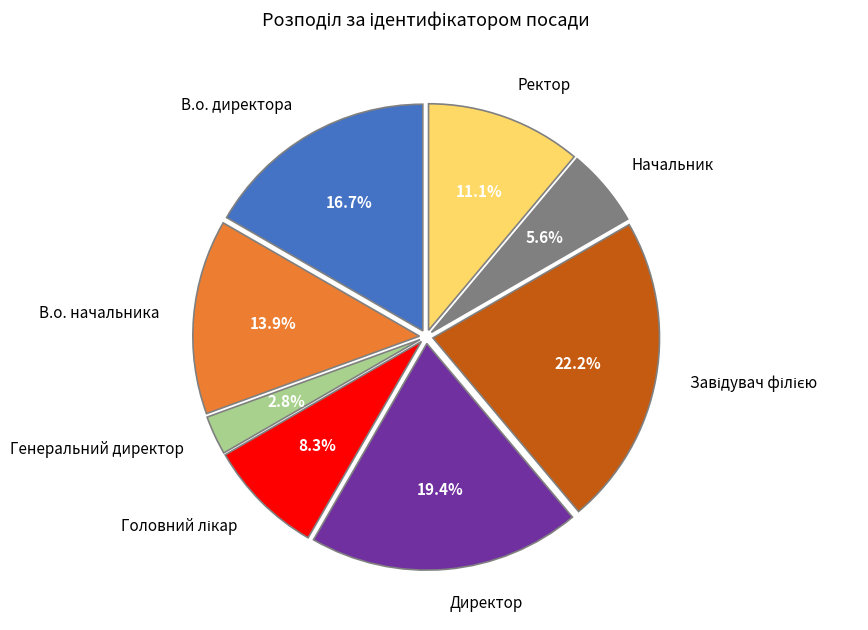

Which category has the smallest portion of the pie?

Генеральний директор